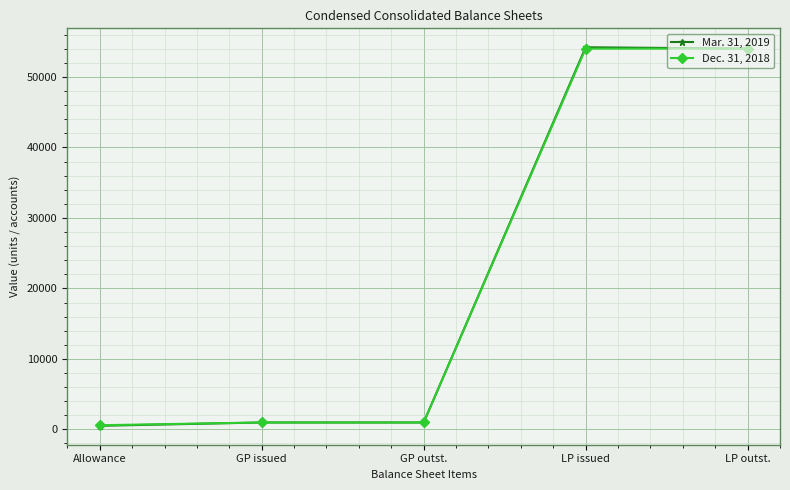

What is the difference between the Dec. 31, 2018 values at GP issued and LP outst.?

53036